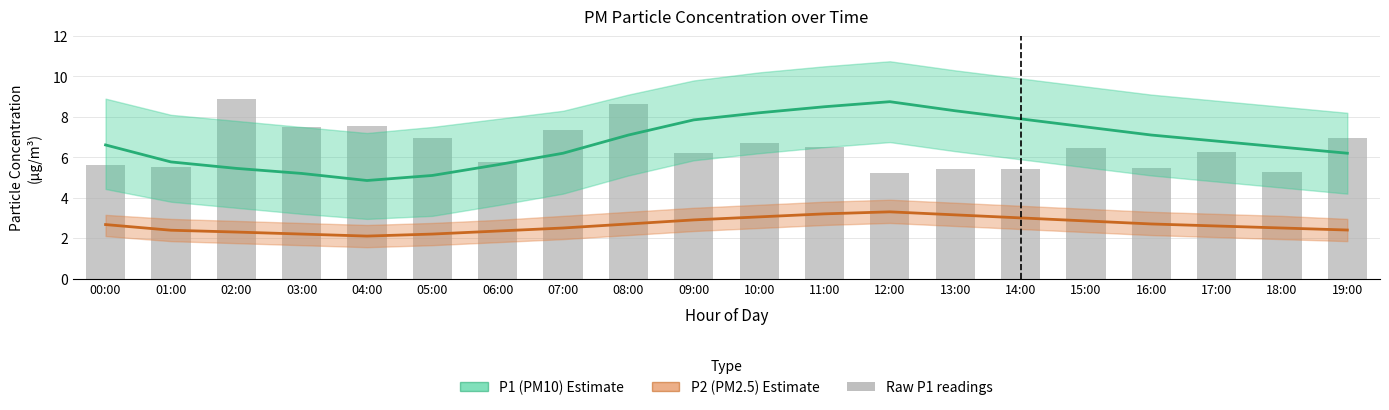

What is the value of the P1 (PM10) estimate bar at the 8th from the left?

6.2